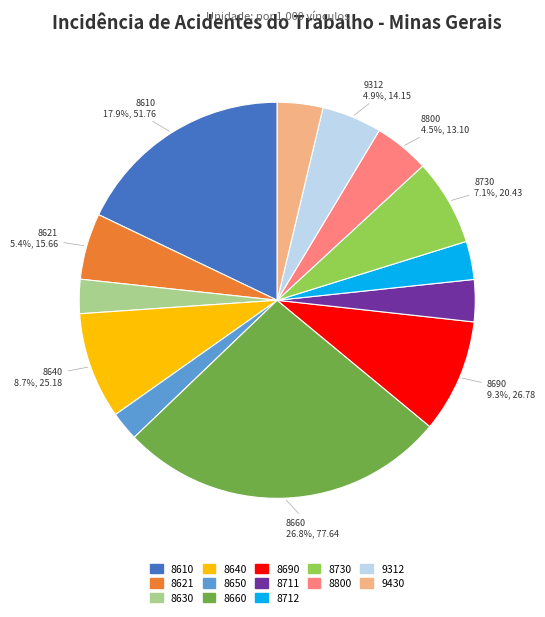

To the nearest percent, what is the difference between the largest and smallest slice percentages?

24%